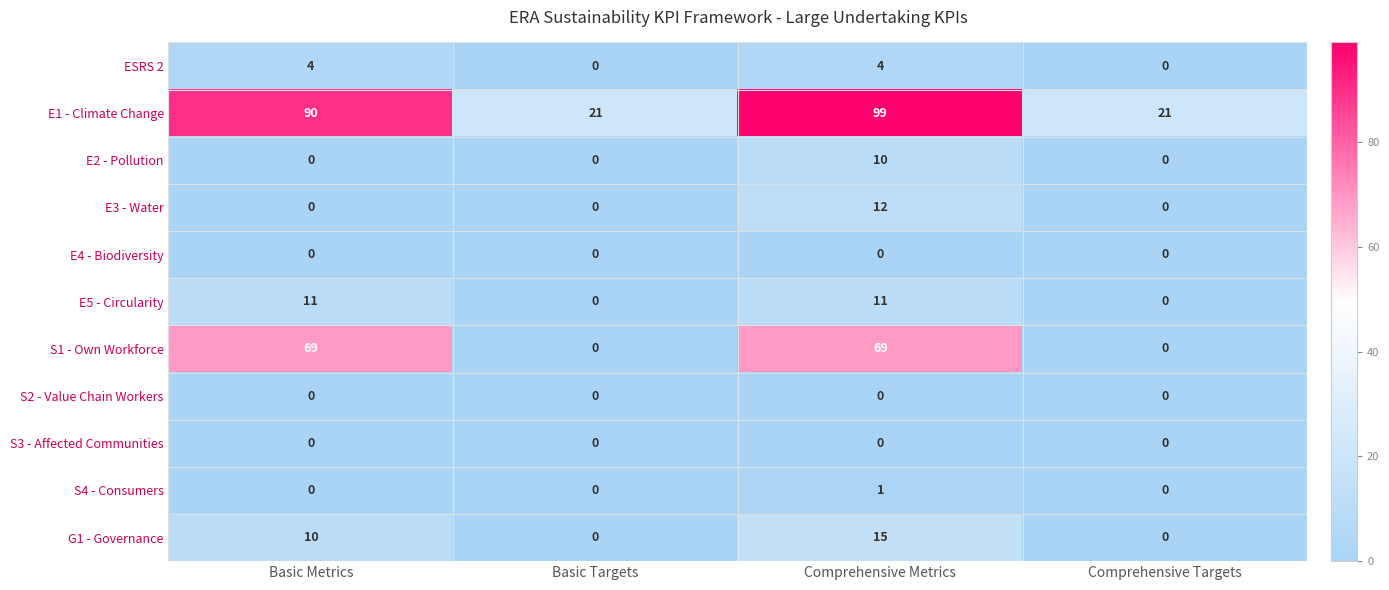

True or false: S1 - Own Workforce has a value of 69 at Basic Metrics.

True